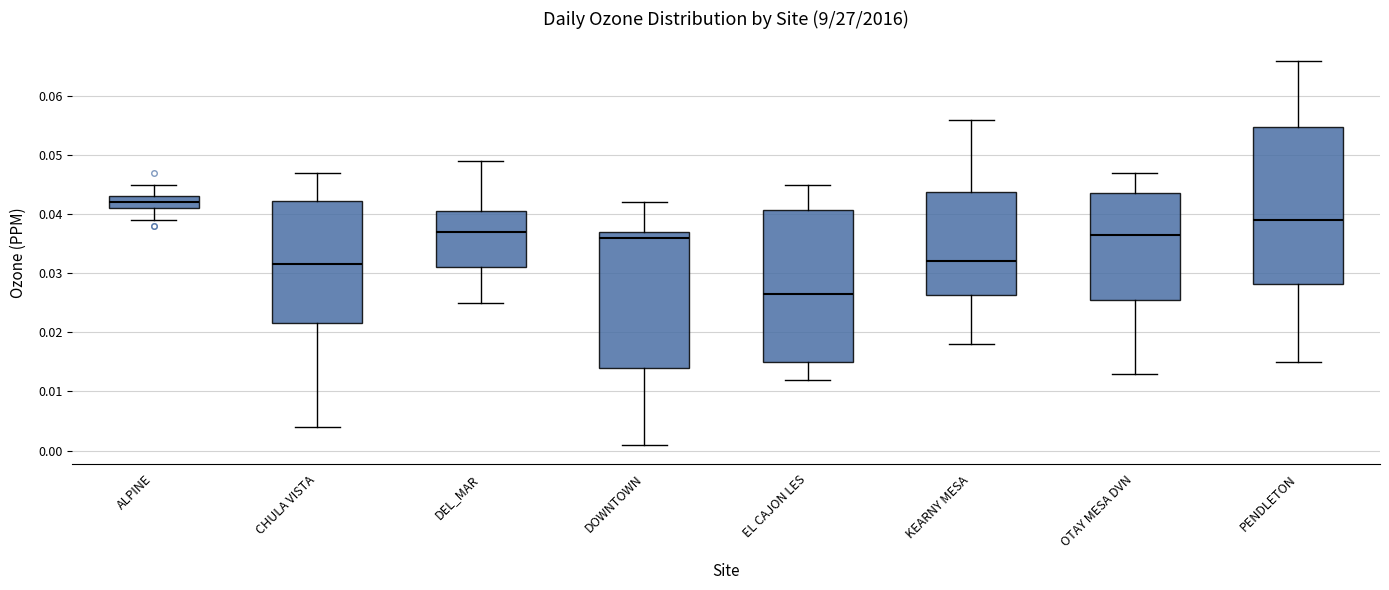

Reading left to right, read every box against the y-axis: the position of its median line, the range the box covers, and the ends of its whiskers. The values are not printed on the chart, so give them approximately, as read against the axis.

ALPINE: median 0.042, box 0.041 to 0.043, whiskers 0.039 to 0.045
CHULA VISTA: median 0.032, box 0.022 to 0.042, whiskers 0.004 to 0.047
DEL_MAR: median 0.037, box 0.031 to 0.041, whiskers 0.025 to 0.049
DOWNTOWN: median 0.036, box 0.014 to 0.037, whiskers 0.001 to 0.042
EL CAJON LES: median 0.027, box 0.015 to 0.041, whiskers 0.012 to 0.045
KEARNY MESA: median 0.032, box 0.026 to 0.044, whiskers 0.018 to 0.056
OTAY MESA DVN: median 0.037, box 0.026 to 0.044, whiskers 0.013 to 0.047
PENDLETON: median 0.039, box 0.028 to 0.055, whiskers 0.015 to 0.066